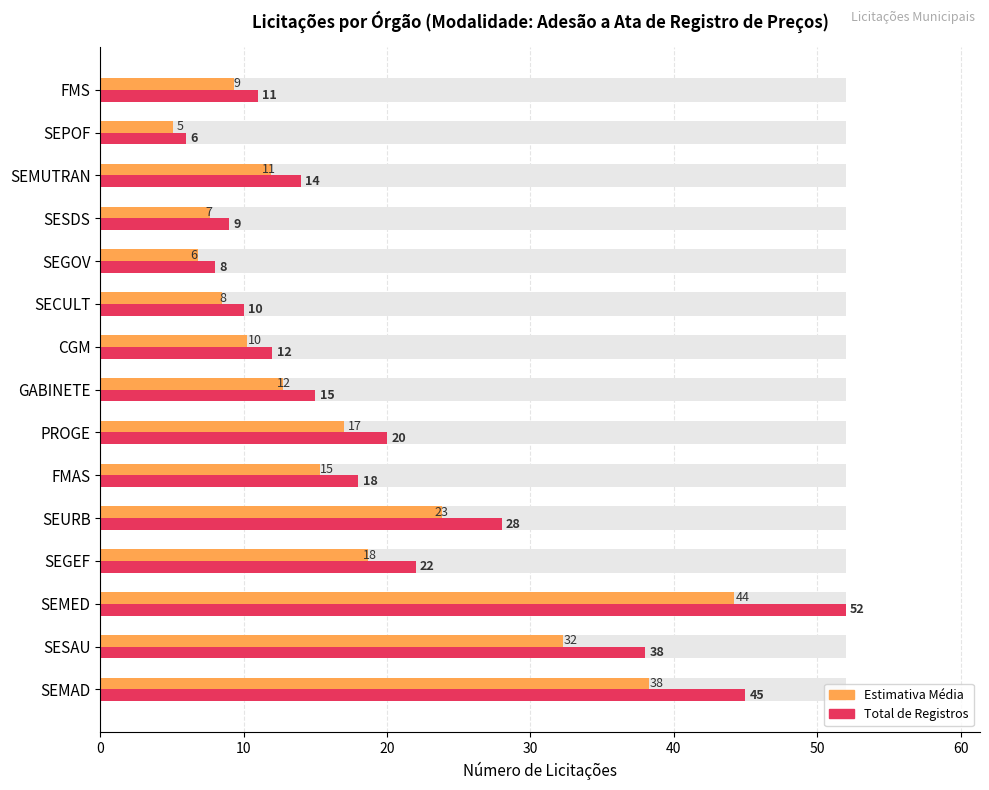

What is the label of the 6th bar from the right?

SECULT